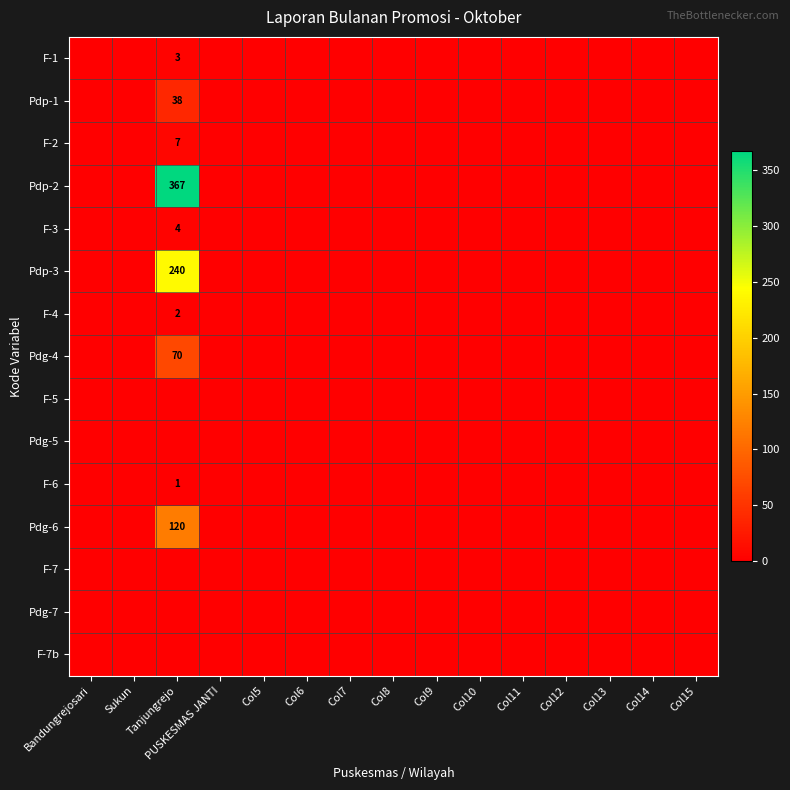

Count the number of data series in this chart.

15